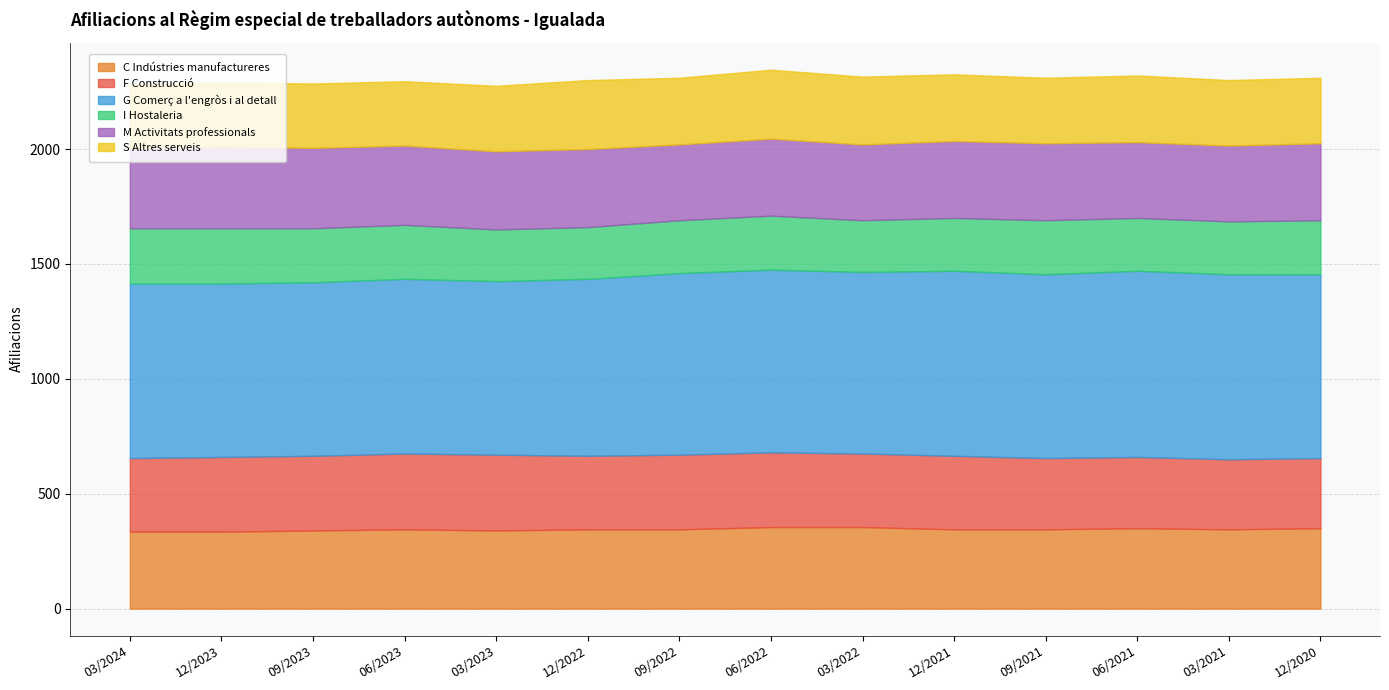

Which category has the lowest value in the M Activitats professionals series?

09/2022